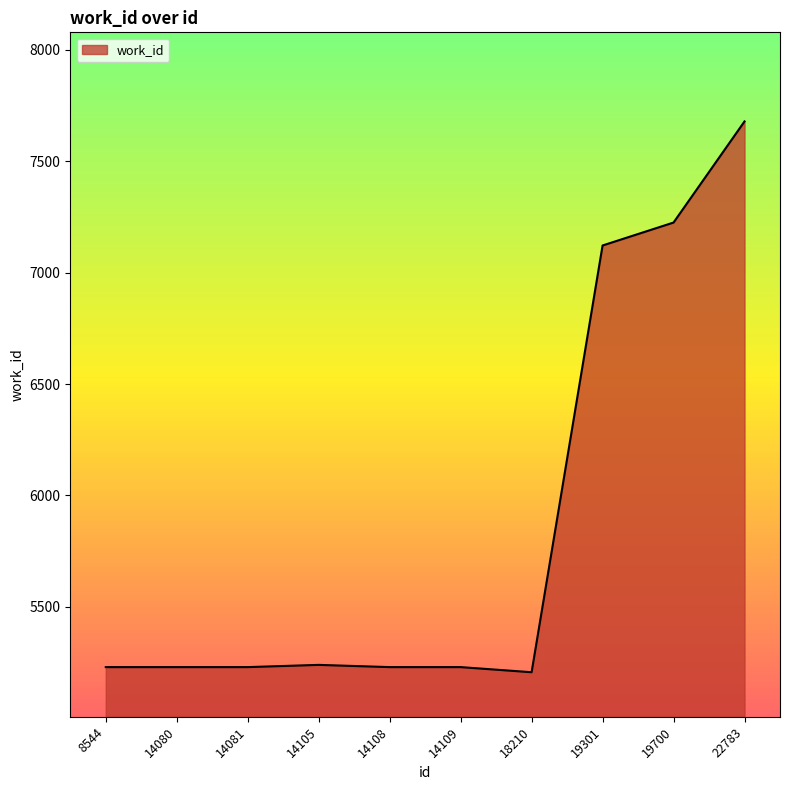

Where is the data nearest to the value 6442?

19301